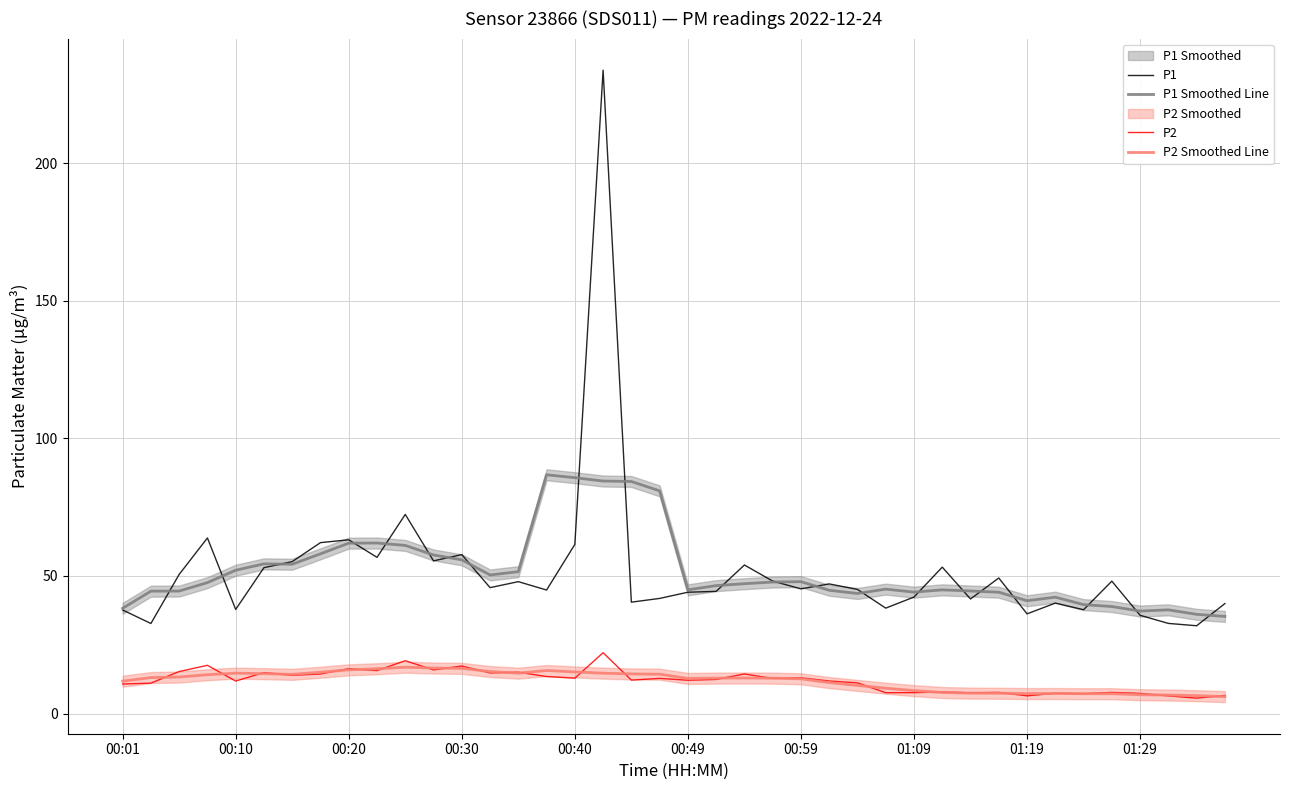

True or false: P2 Smoothed Line and P1 Smoothed Line cross at least once.

False